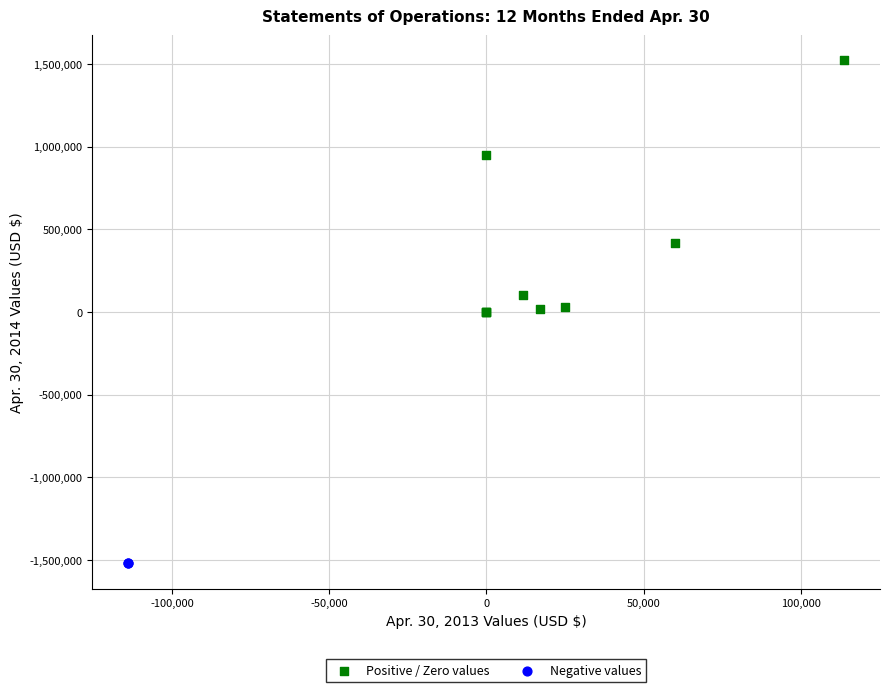

What are all the series names shown in the legend?

Positive / Zero values, Negative values